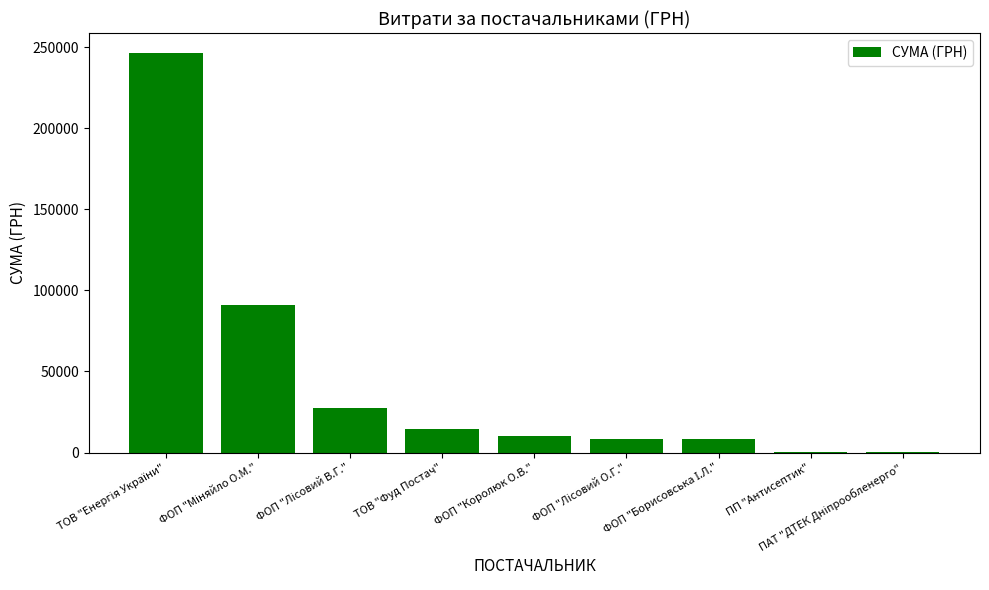

What is the greatest value displayed?

246306.8